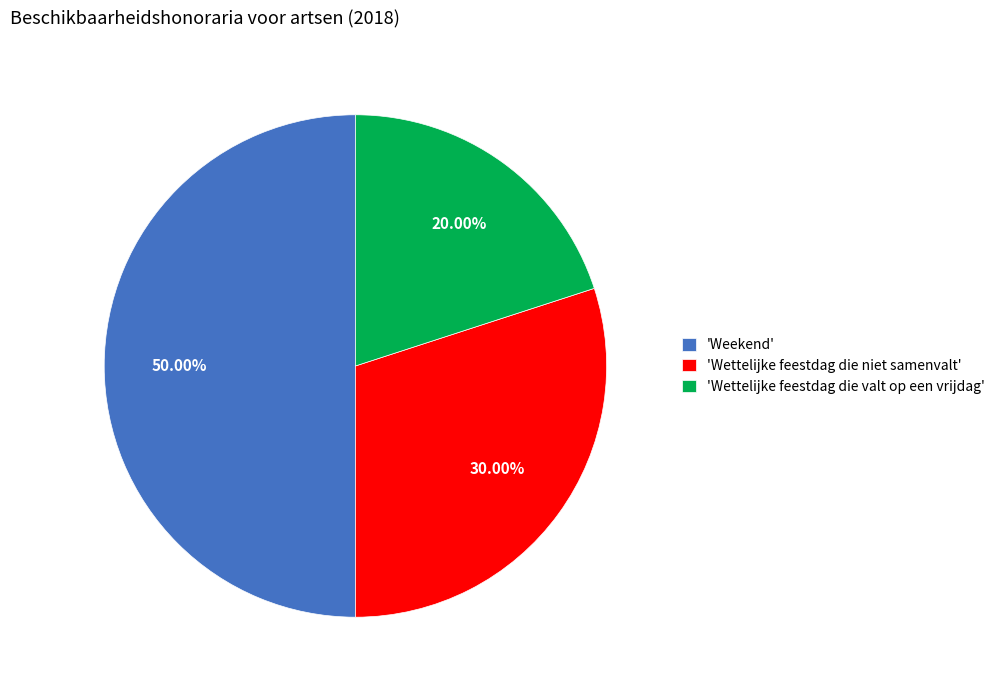

How many slices are in this pie chart?

3